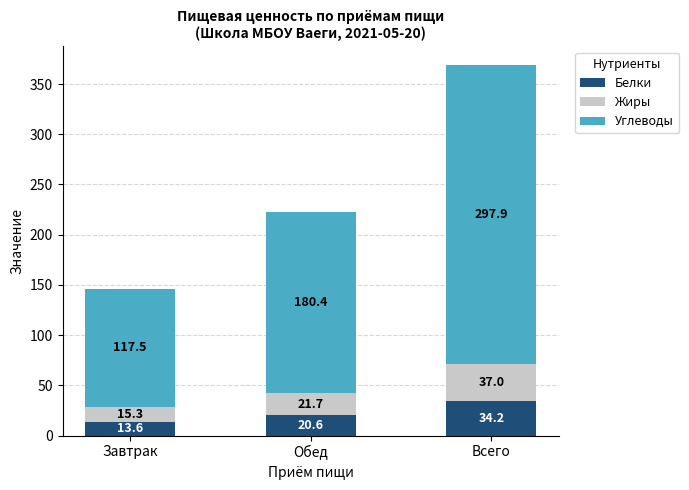

Reading right to left, list the values for the Белки series.

34.2	20.6	13.6